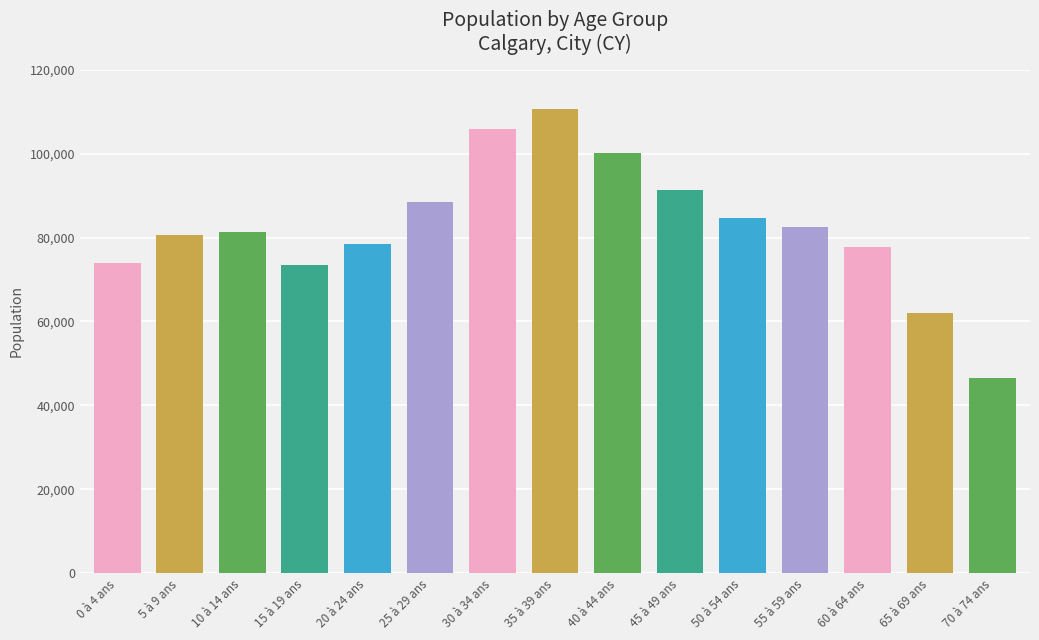

Does the chart contain stacked bars?

No